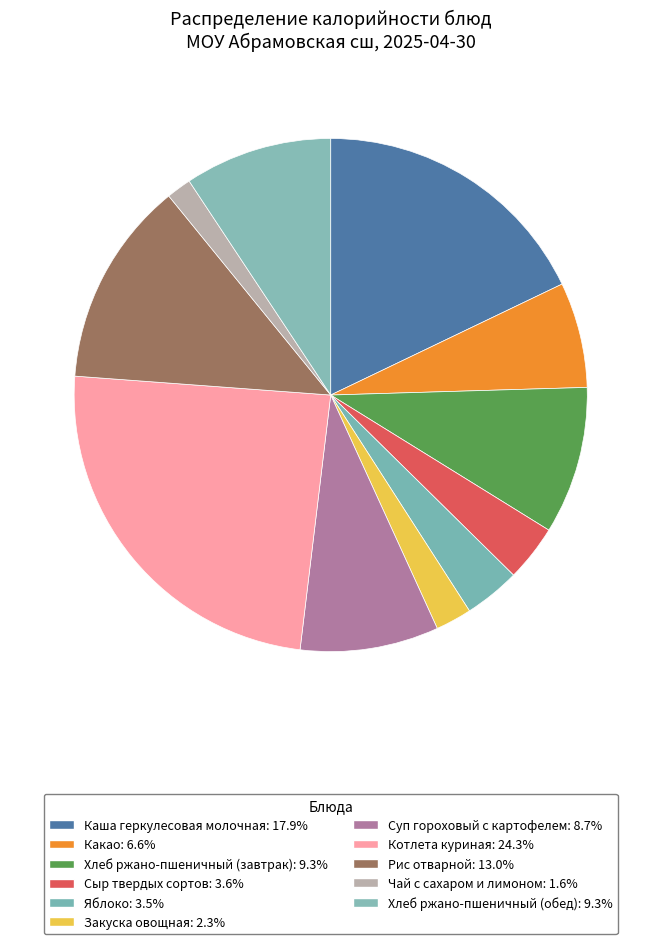

Count the number of slices in the pie.

11